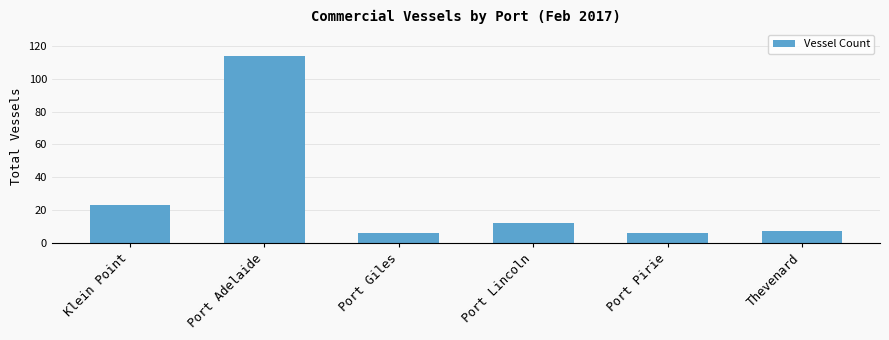

What is the difference between the second highest and minimum values?

17